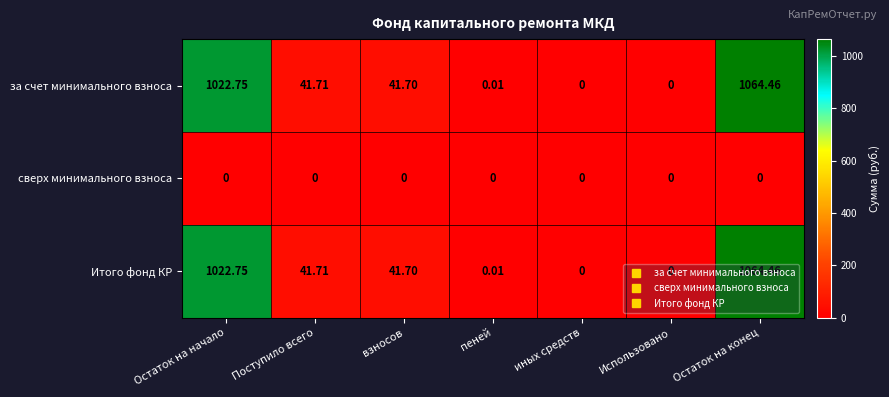

At which category is the sum across all series the highest?

Остаток на конец